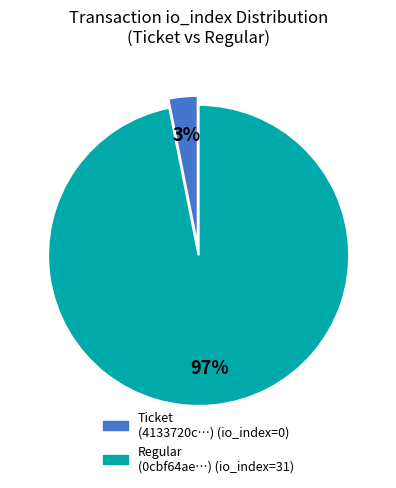

Is there a majority slice in this chart?

Yes